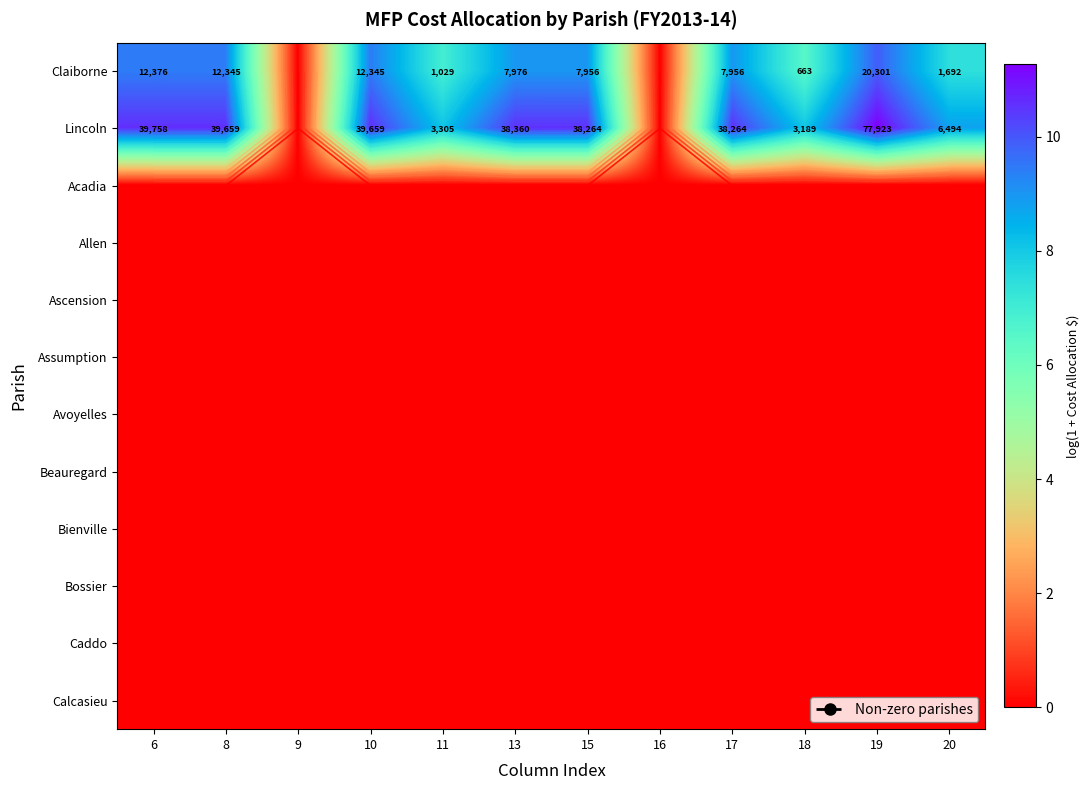

Which series changed the most between 16 and 19?

Lincoln